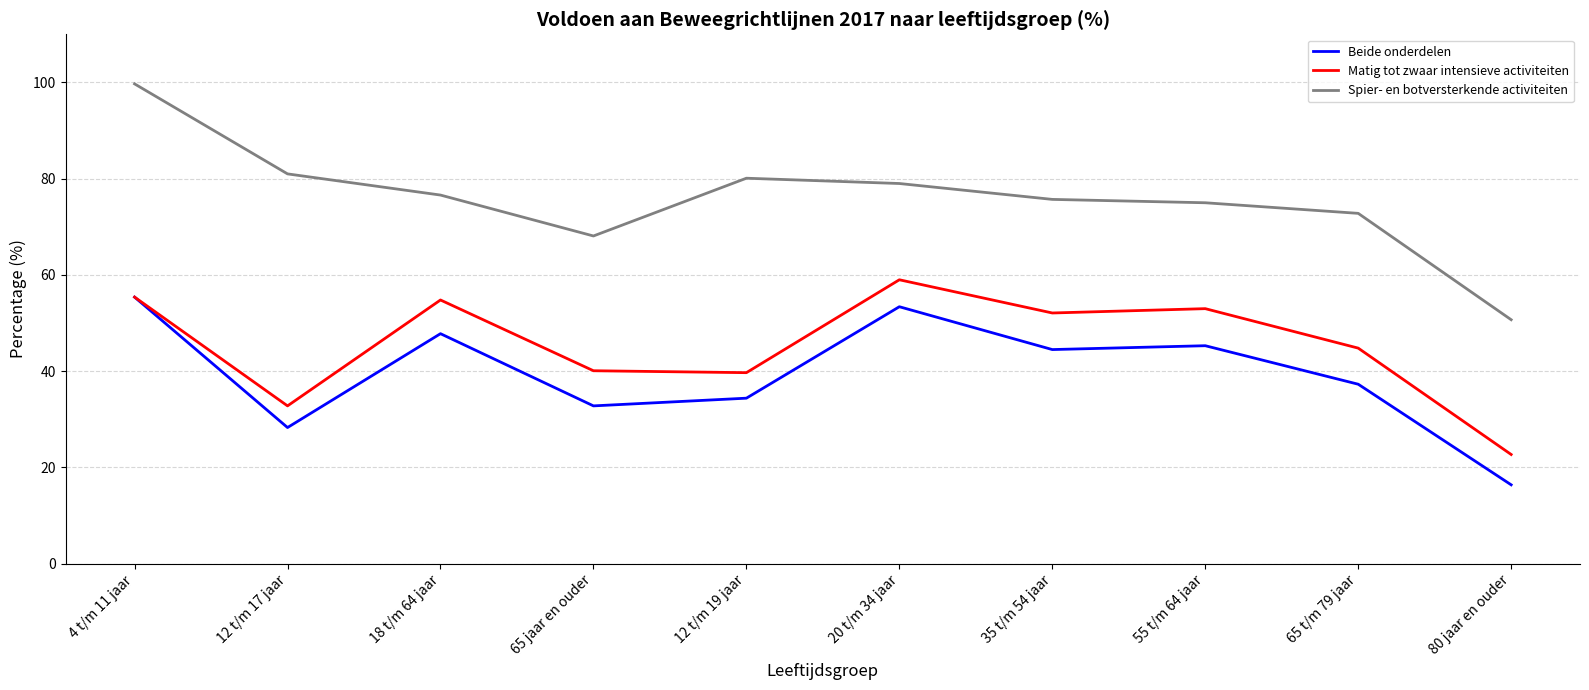

Which series has the largest total across all categories?

Spier- en botversterkende activiteiten